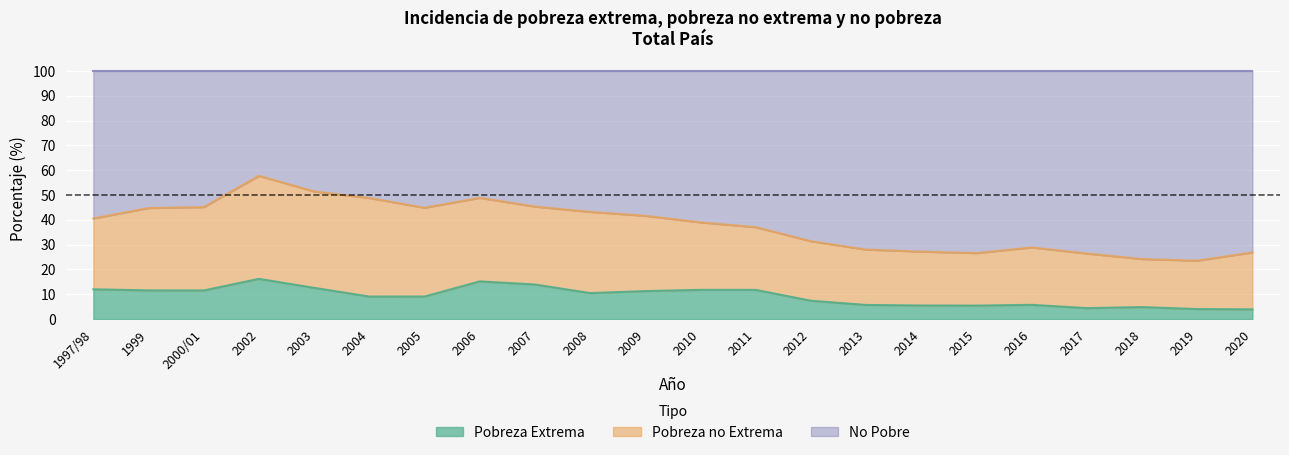

True or false: No Pobre and Pobreza Extrema intersect in this chart.

False